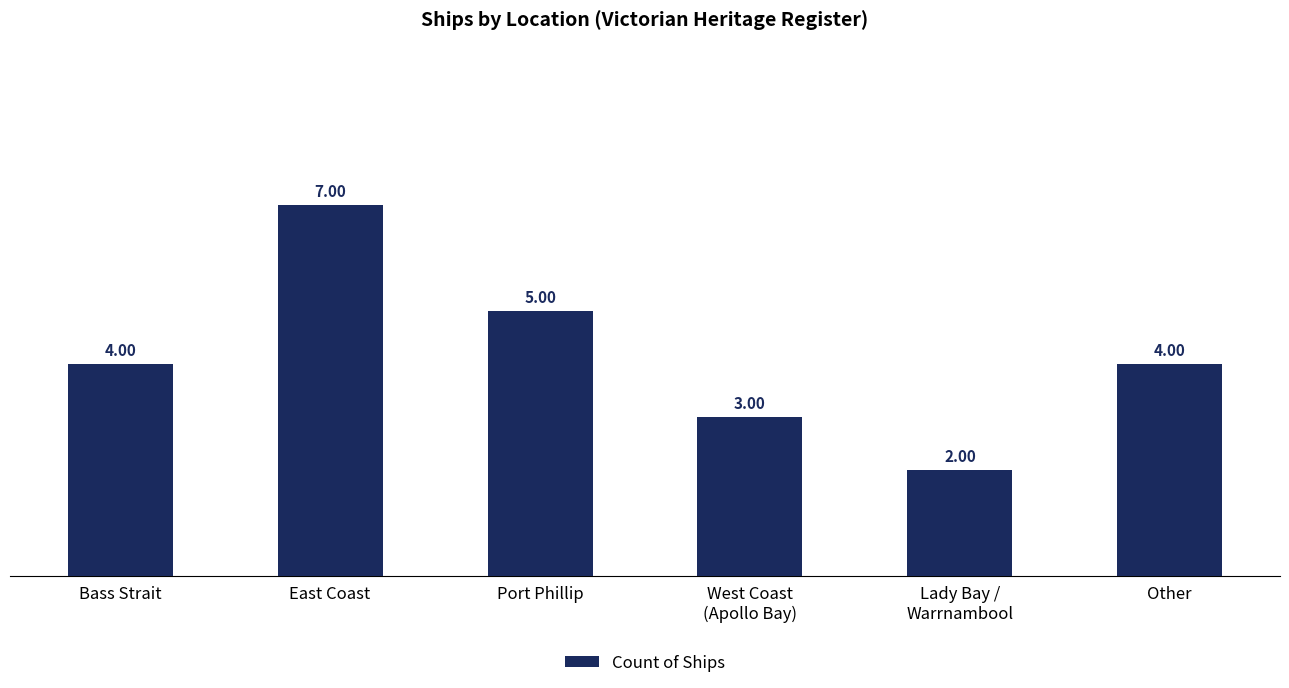

What is the difference between the maximum and minimum values?

5